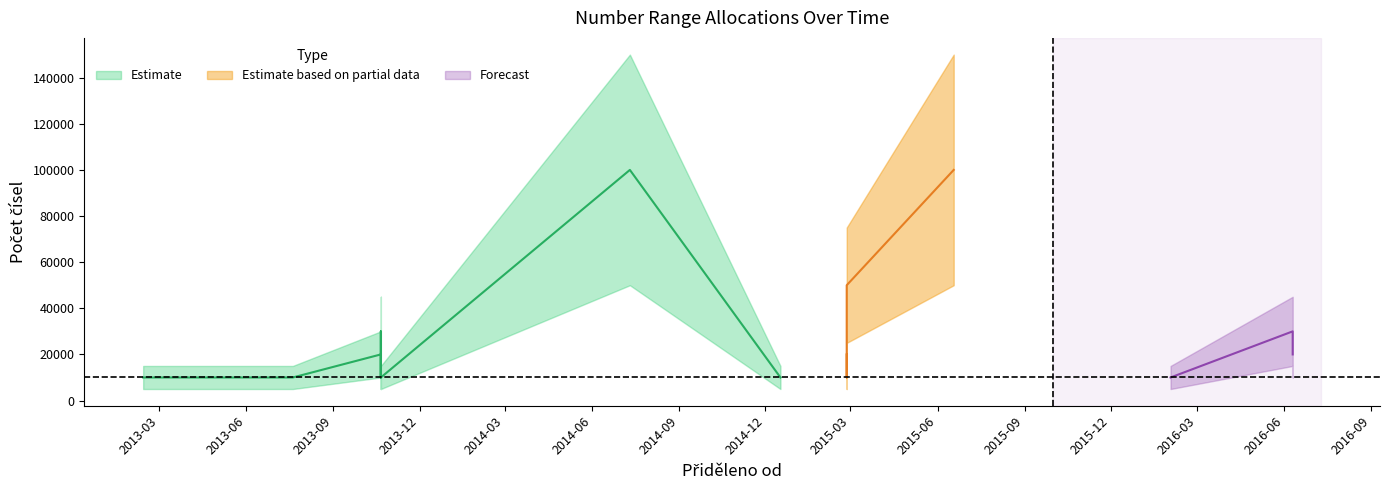

What is the sum of all Počet čísel lower values?

290000